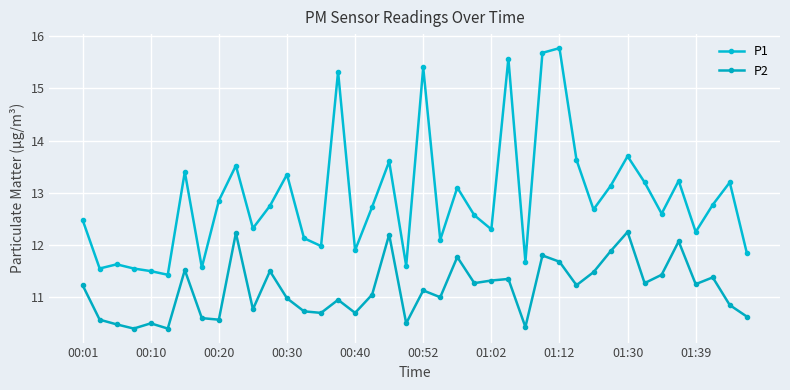

In P2, how many points are lower than both neighbors (excluding endpoints)?

13